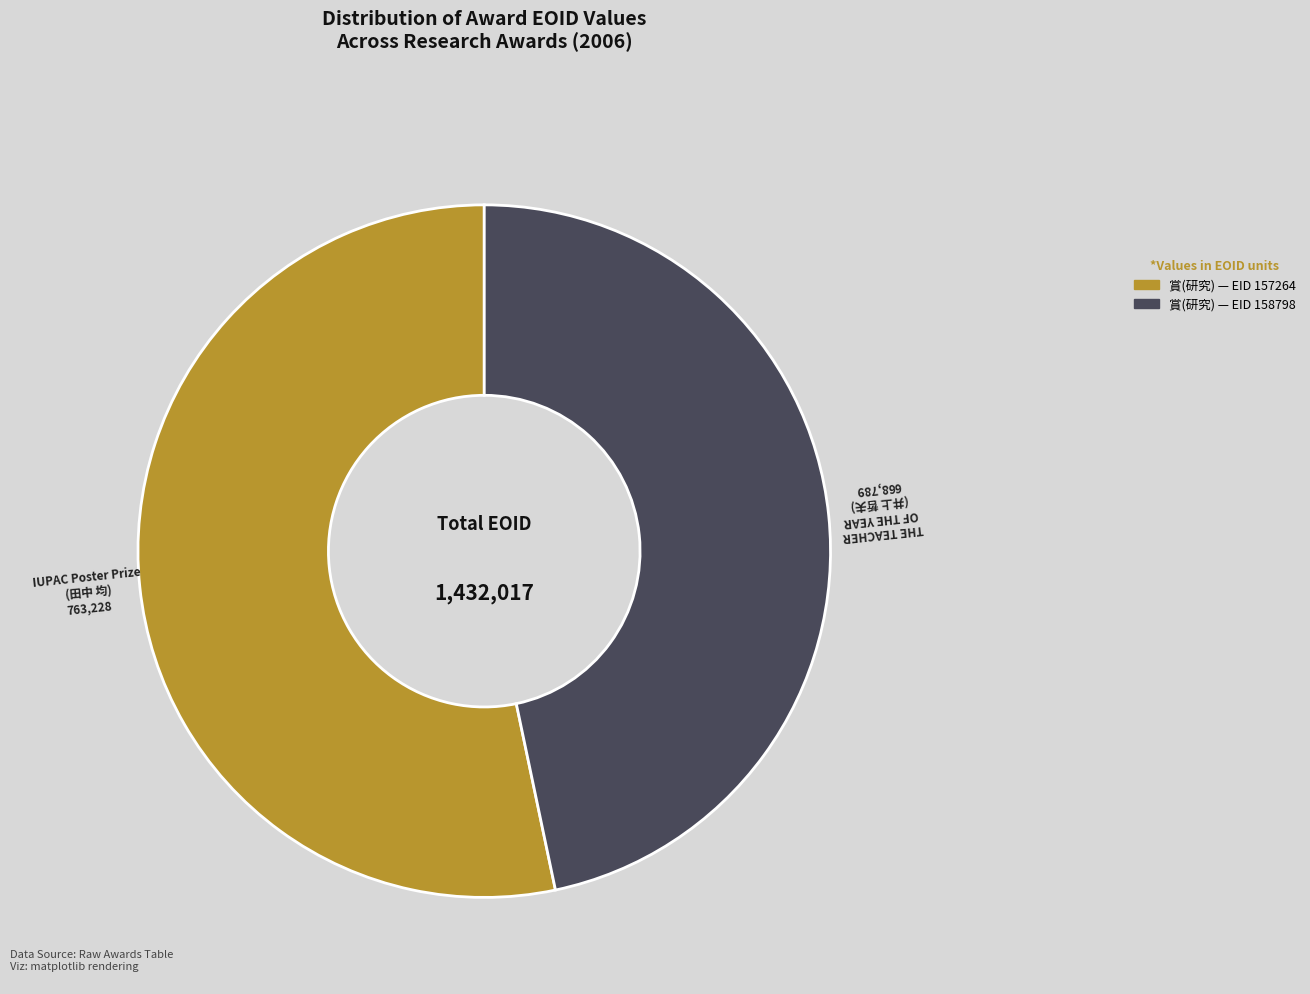

How many segments does this pie chart have?

2